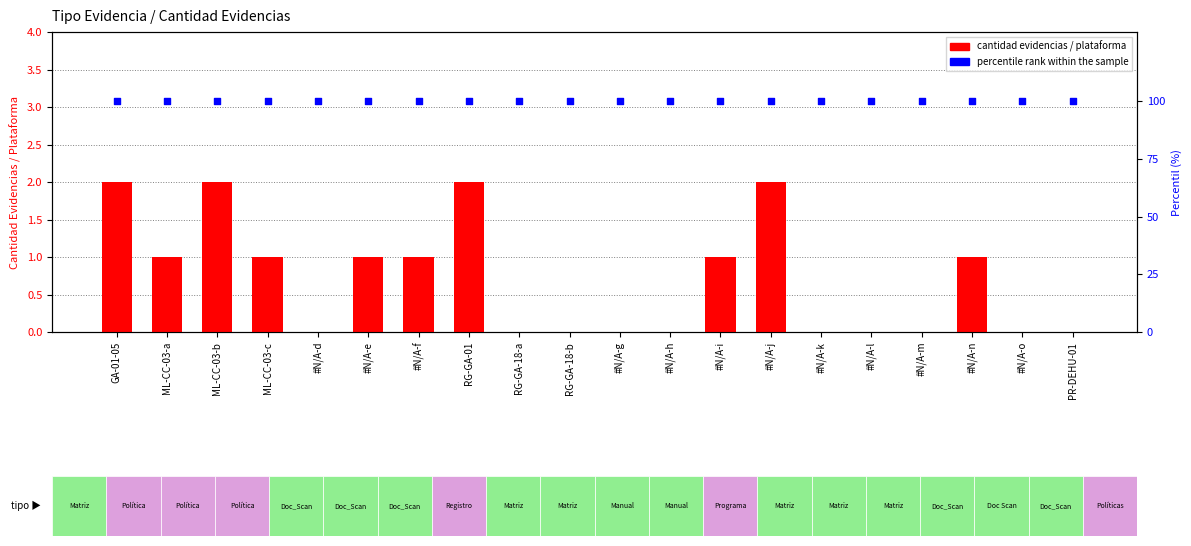

Which series has the largest Y range (max minus min)?

cantidad evidencias / plataforma